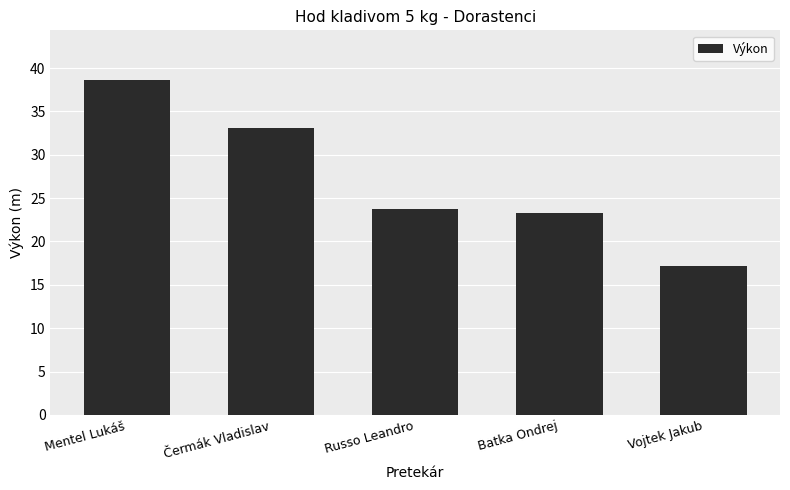

Does the chart contain stacked bars?

No